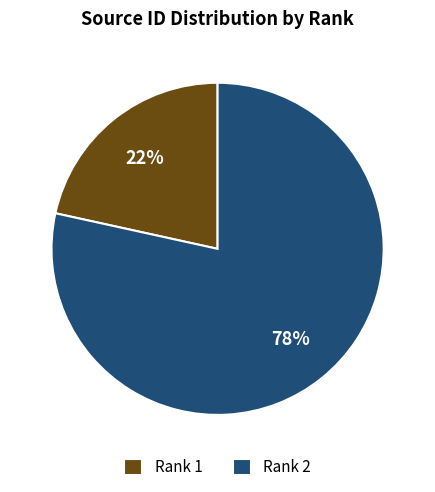

What is the majority slice?

Rank 2